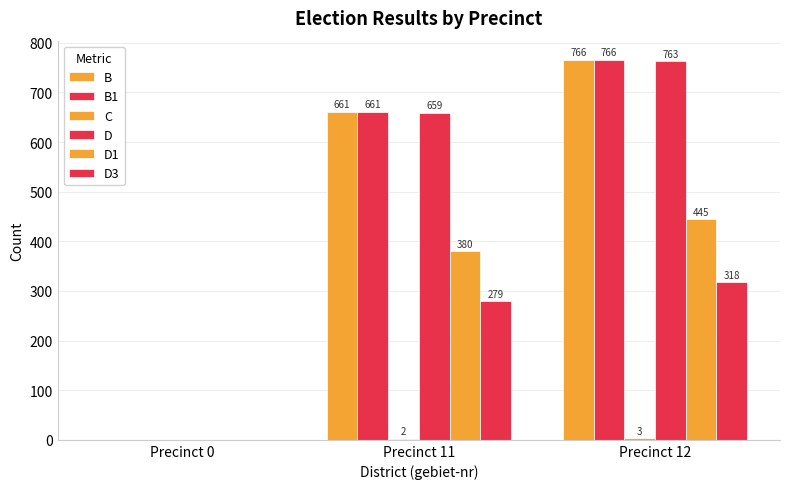

Reading left to right, extract all data points from this chart.

B: Precinct 0=0	Precinct 11=661	Precinct 12=766
B1: Precinct 0=0	Precinct 11=661	Precinct 12=766
C: Precinct 0=0	Precinct 11=2	Precinct 12=3
D: Precinct 0=0	Precinct 11=659	Precinct 12=763
D1: Precinct 0=0	Precinct 11=380	Precinct 12=445
D3: Precinct 0=0	Precinct 11=279	Precinct 12=318